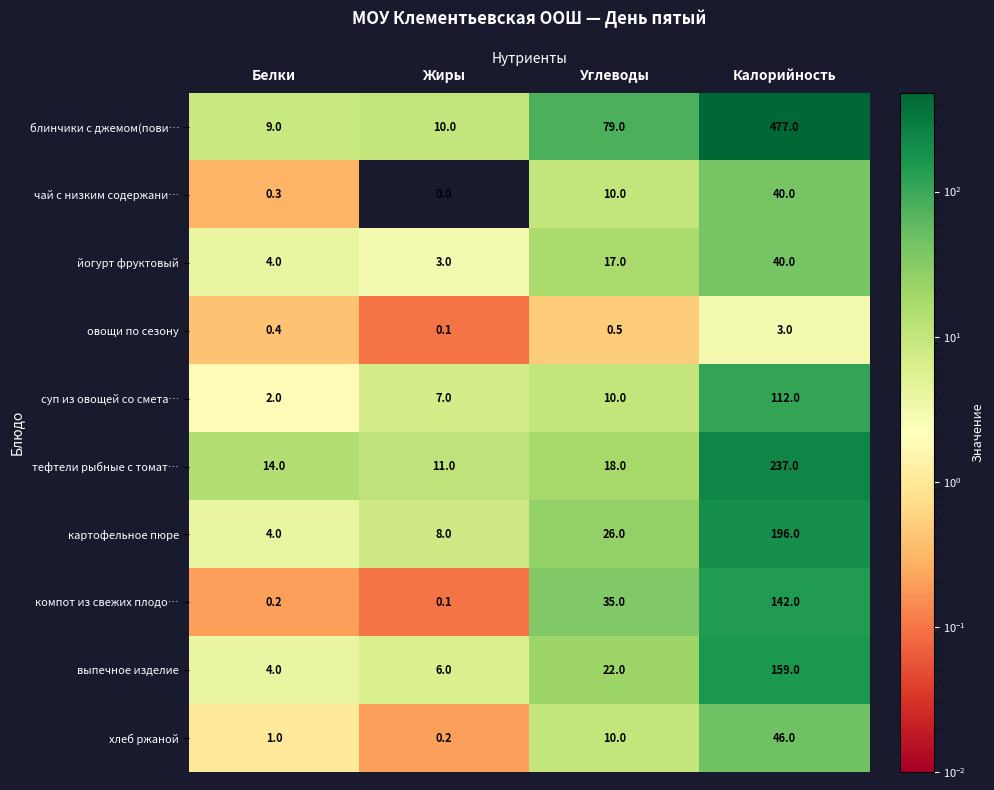

The value of тефтели рыбные с томат… at Жиры is 15.1. True or false?

False